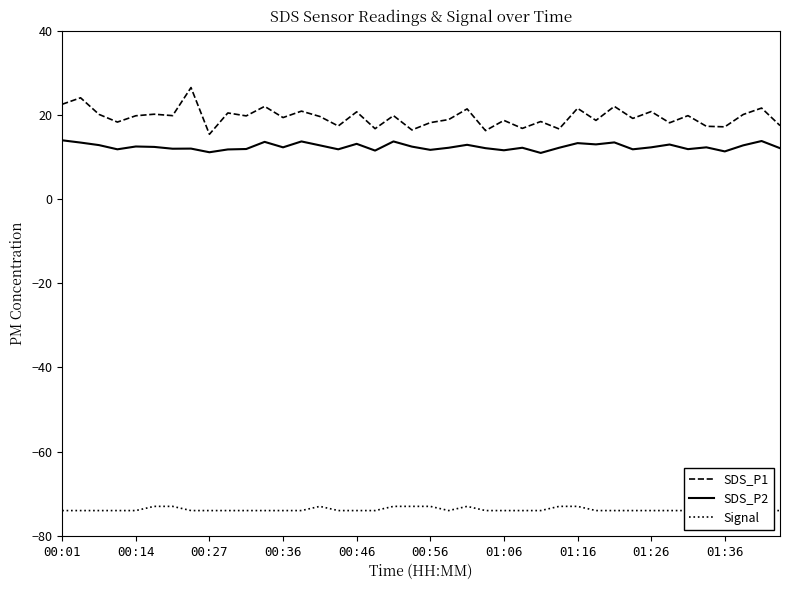

What is the minimum value for SDS_P1?

15.4